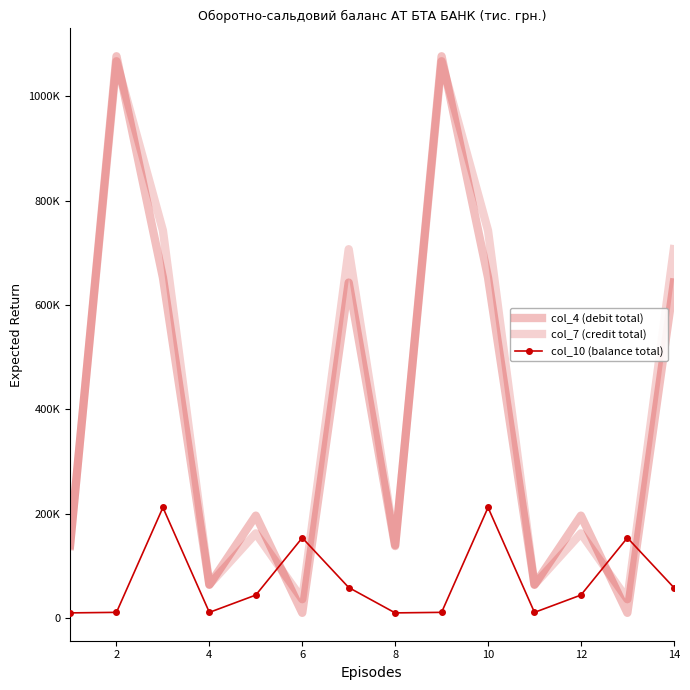

How many lines are shown in the chart?

3